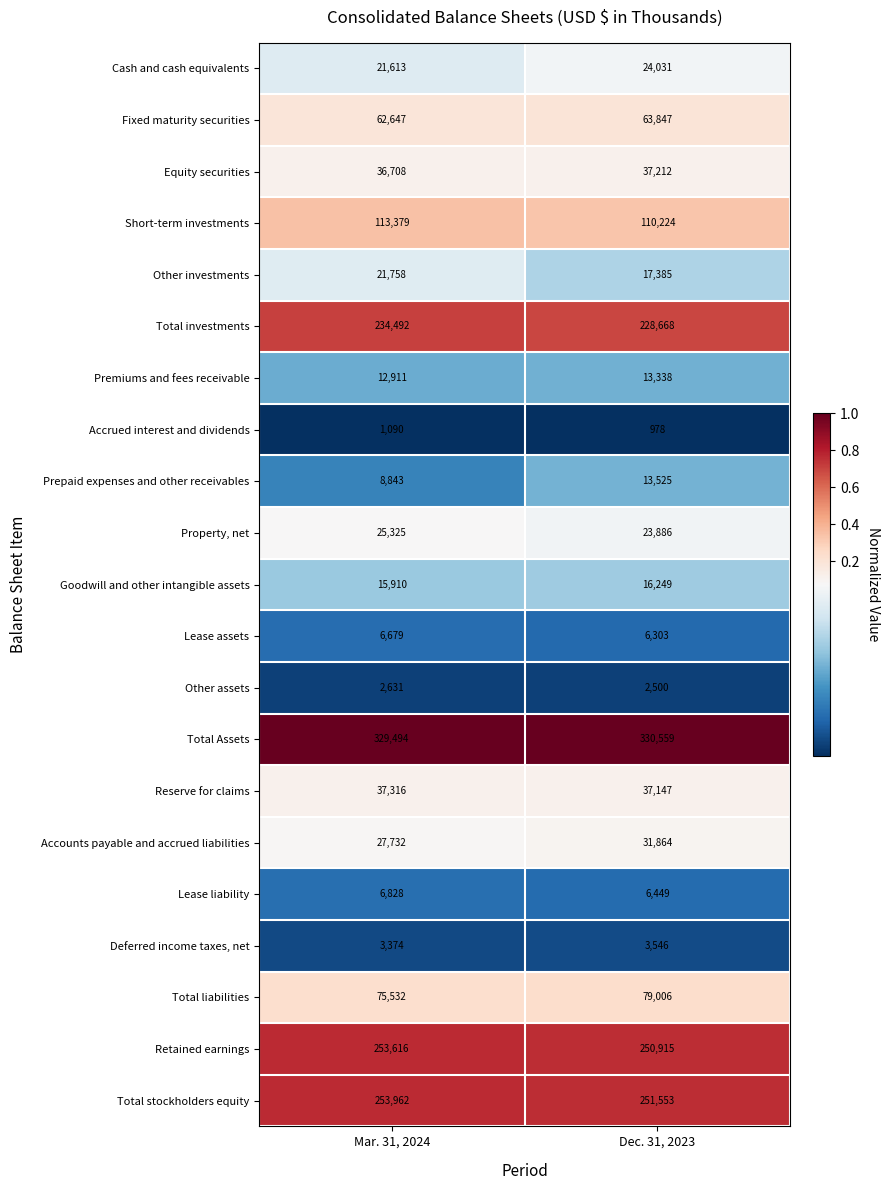

Count the number of categories in the chart.

2